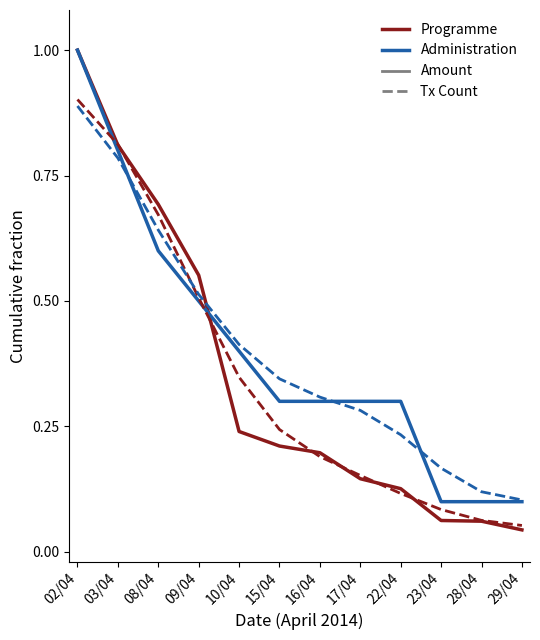

Which category has the highest value across all series?

02/04